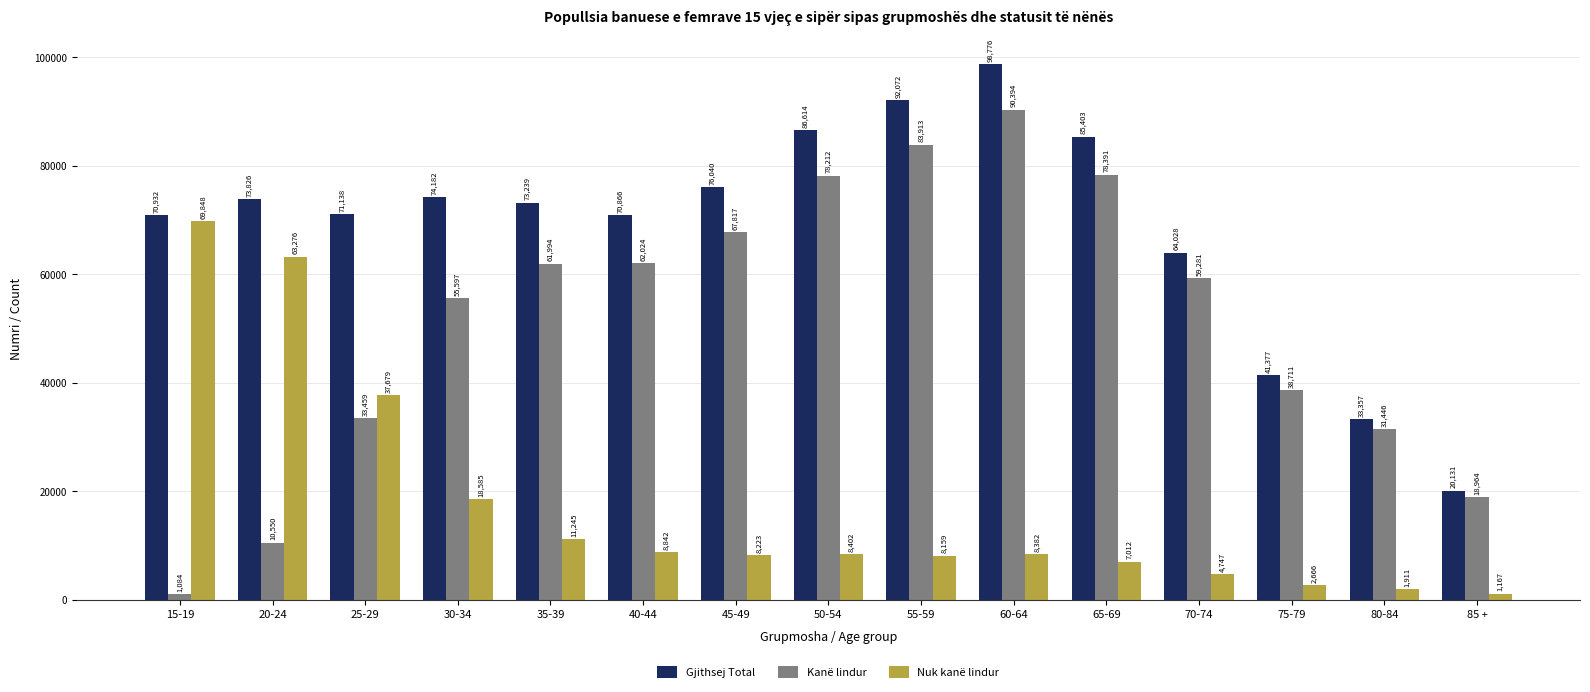

What are all the series names shown in the legend?

Gjithsej Total, Kanë lindur, Nuk kanë lindur